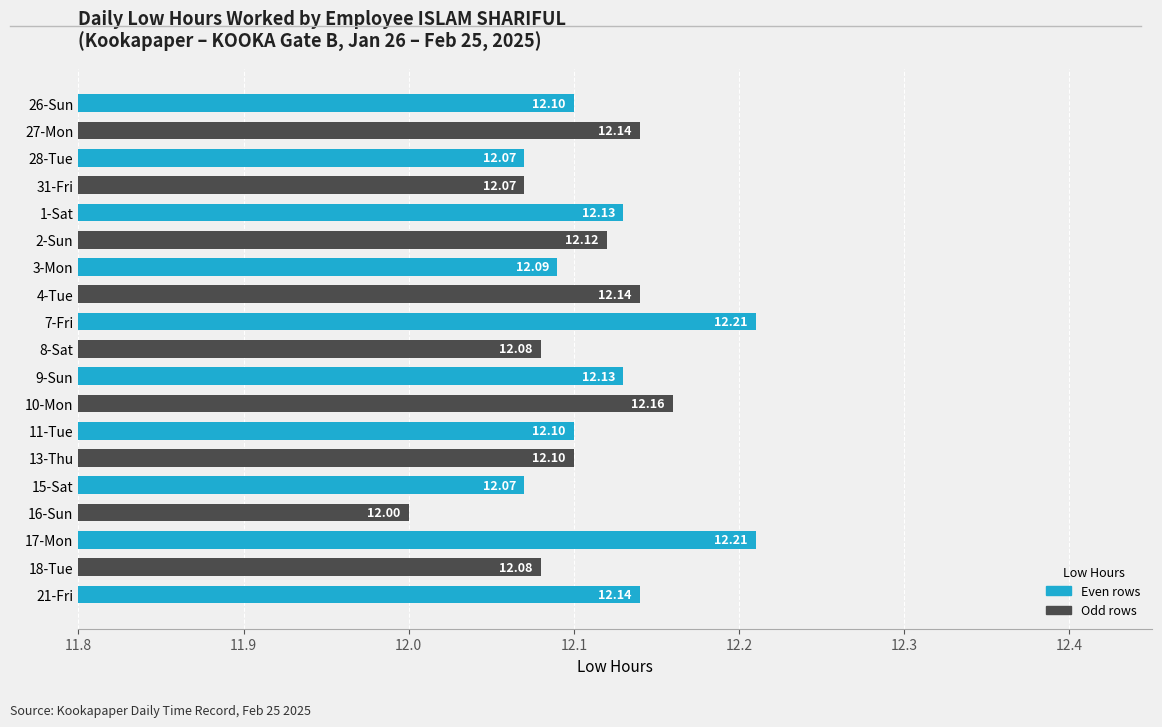

What is the smallest value displayed?

12.0